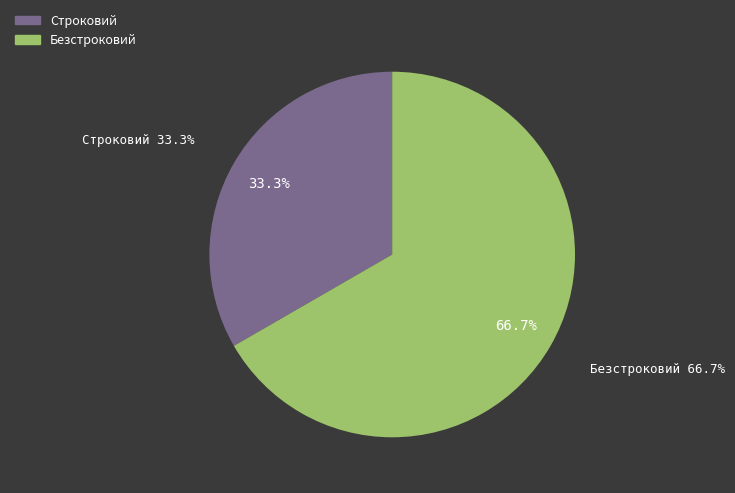

Is Безстроковий the majority of the pie?

Yes